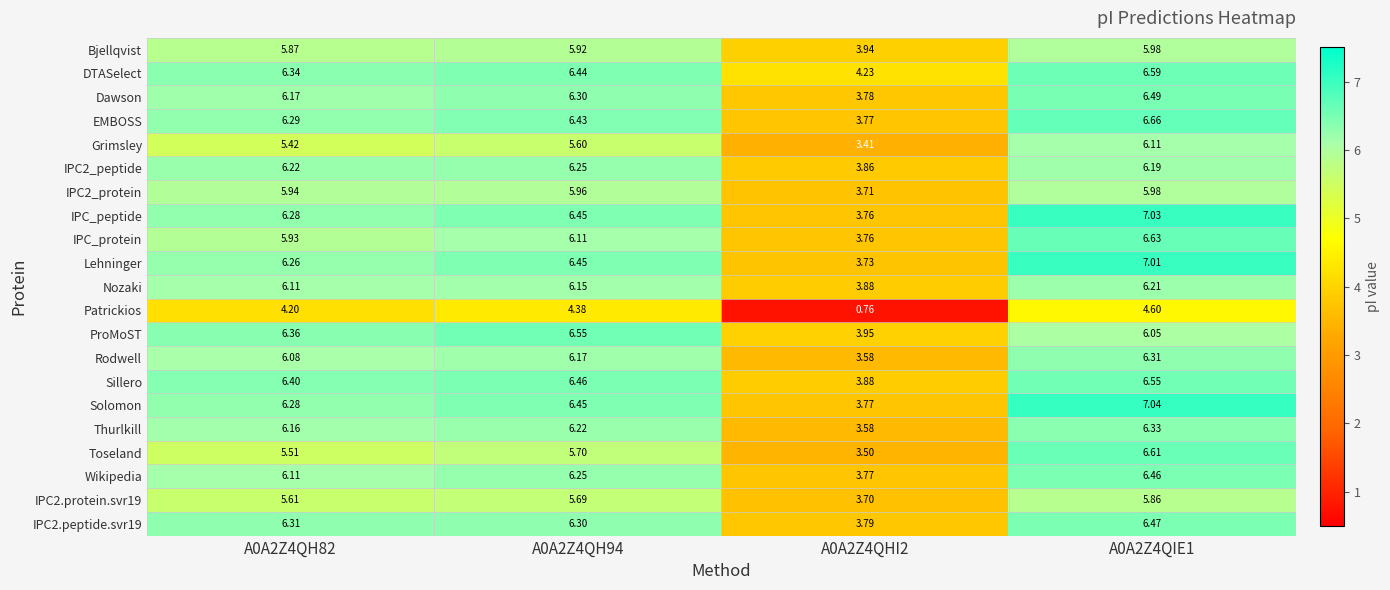

Which series has the largest total across all categories?

DTASelect